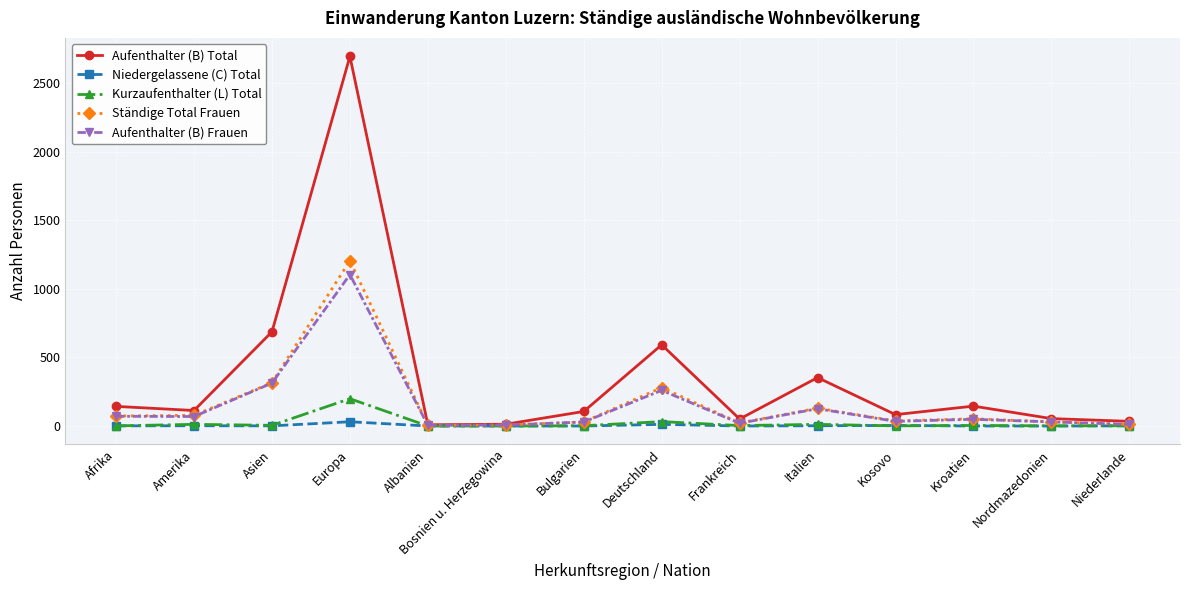

What is the label of the 14th point from the right?

Afrika